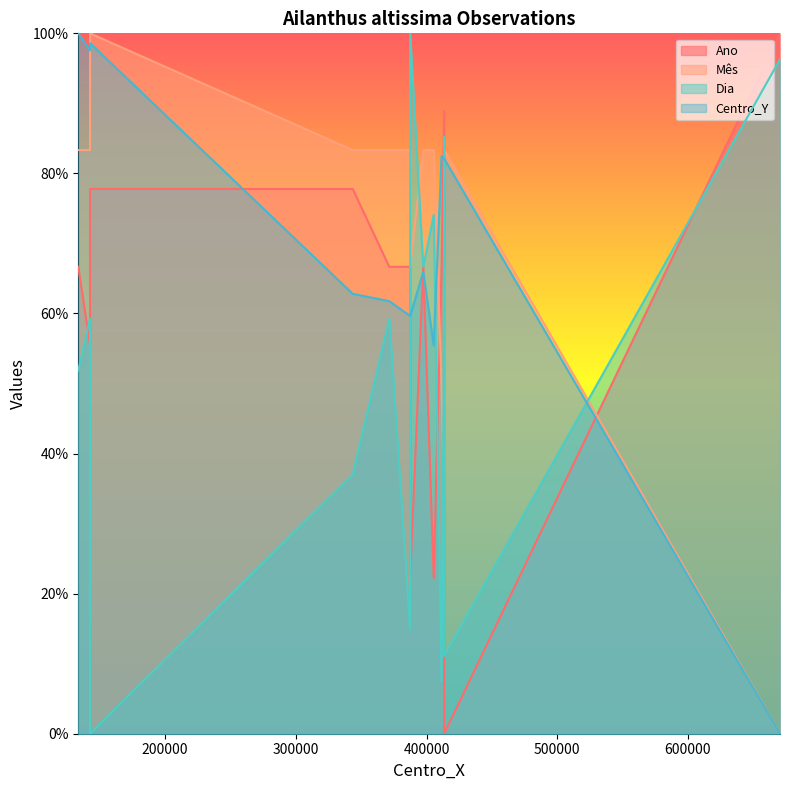

What are all the series names shown in the legend?

Ano, Mês, Dia, Centro_Y